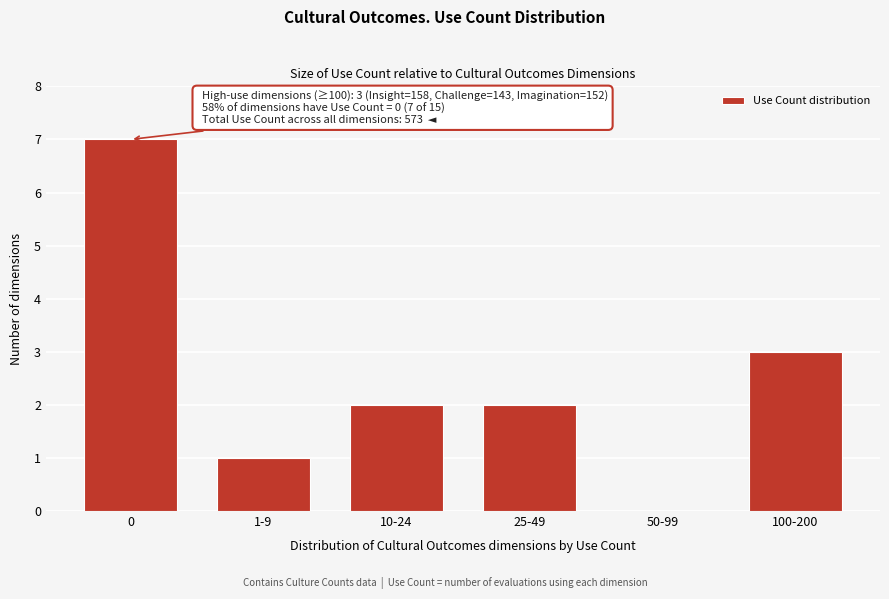

Reading left to right, transcribe all the data shown in this chart.

0=7	1-9=1	10-24=2	25-49=2	50-99=0	100-200=3